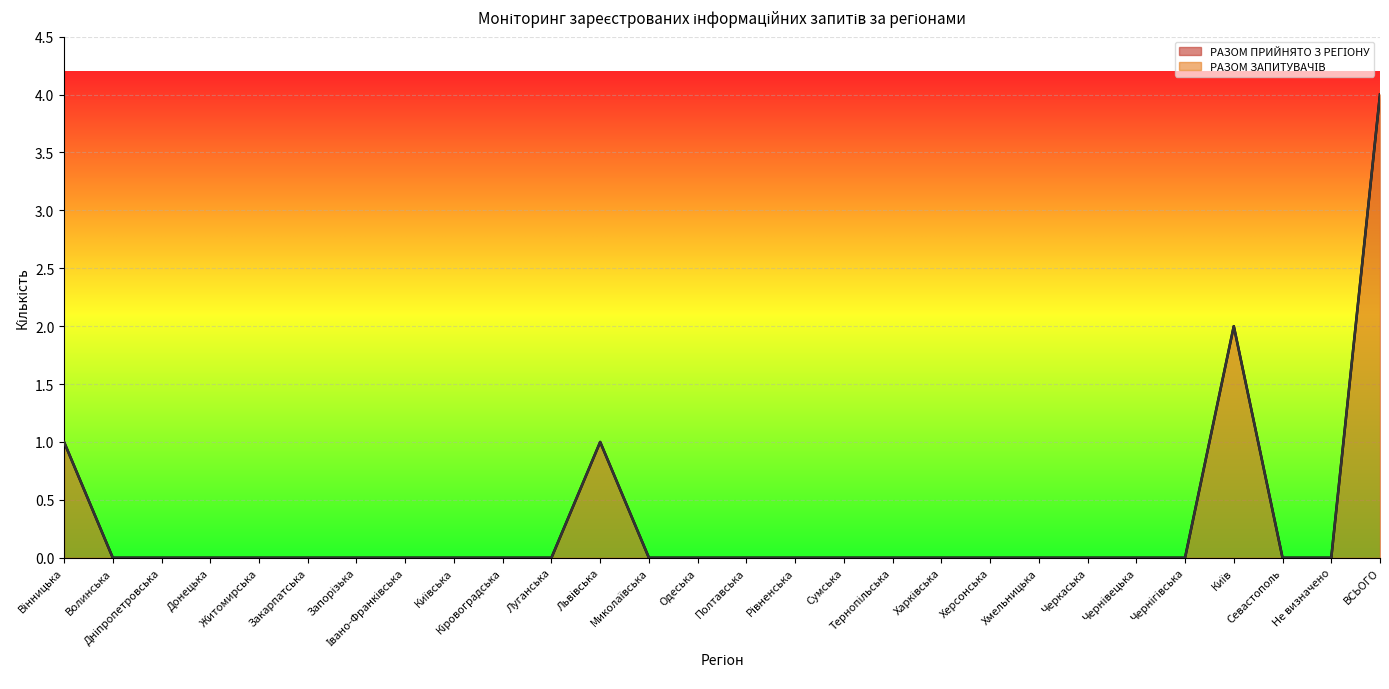

What is the label of the 12th point from the right?

Сумська